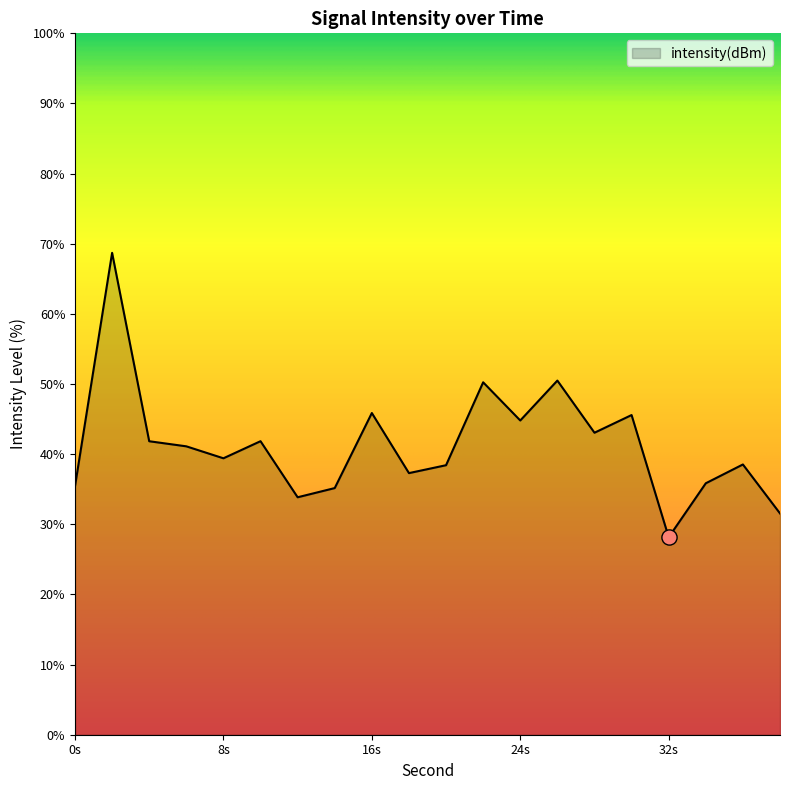

What is the difference between the maximum and minimum values?

40.6